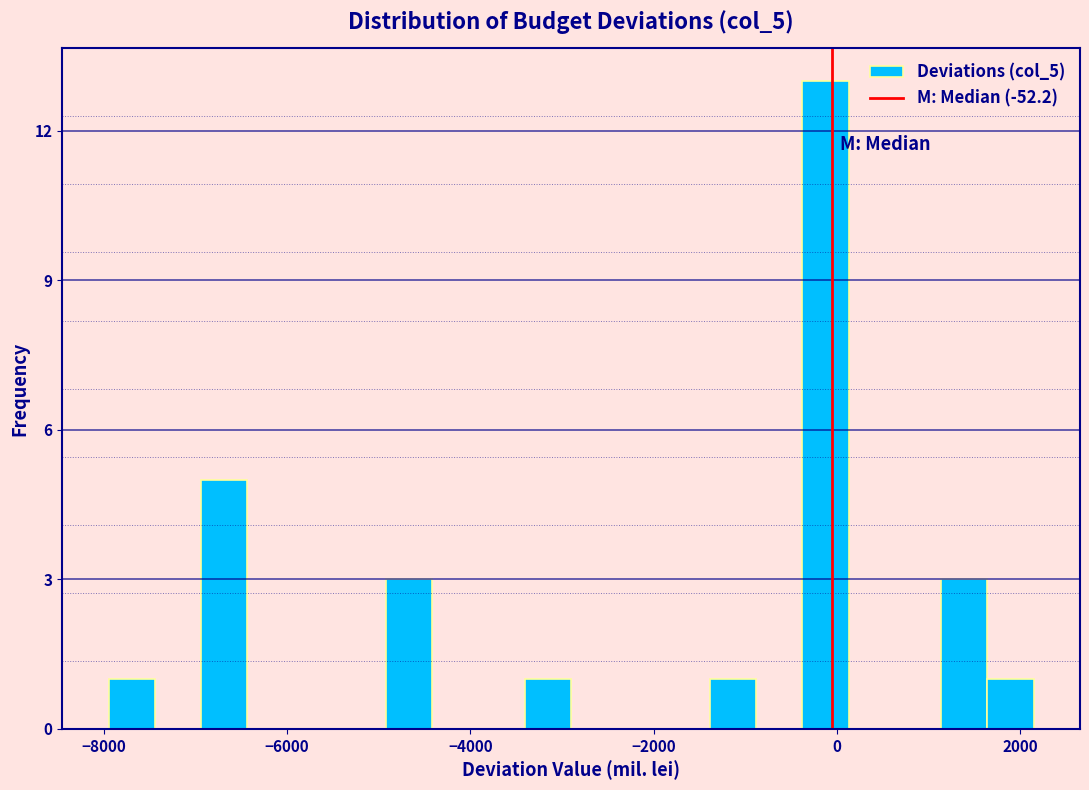

Around what value on the x-axis is the tallest bar? Give the approximate position of its centre, as read against the axis.

-200